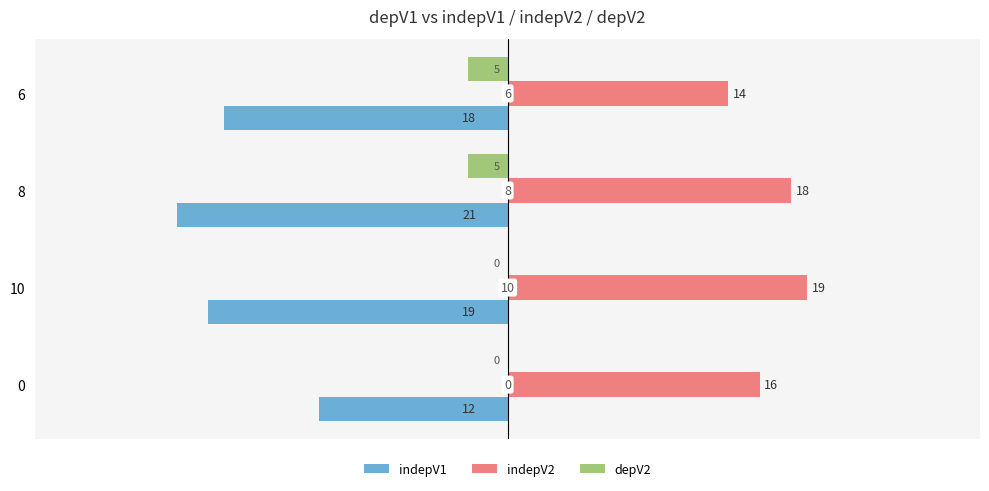

What value does the depV2 series have at 8?

-2.5